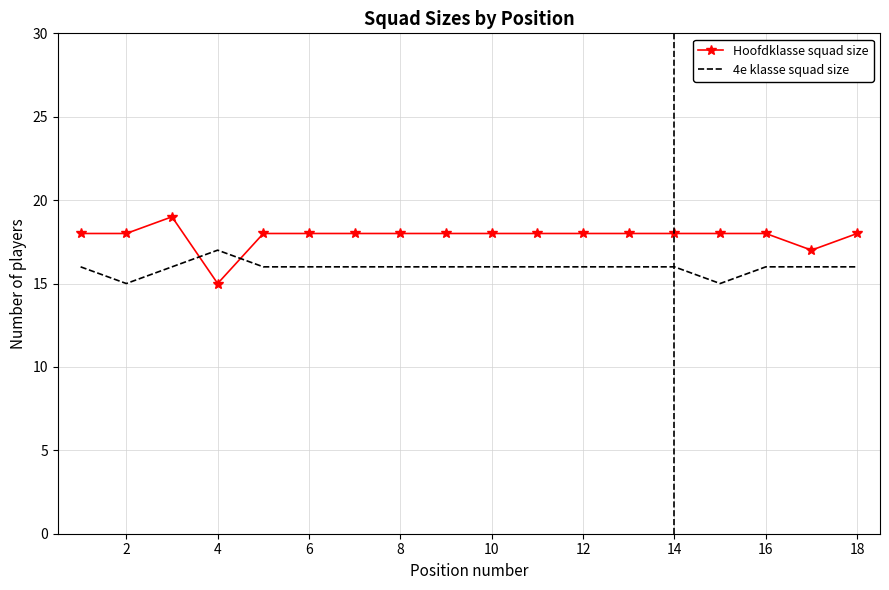

Rank the series by their maximum value, from highest to lowest.

Hoofdklasse squad size, 4e klasse squad size